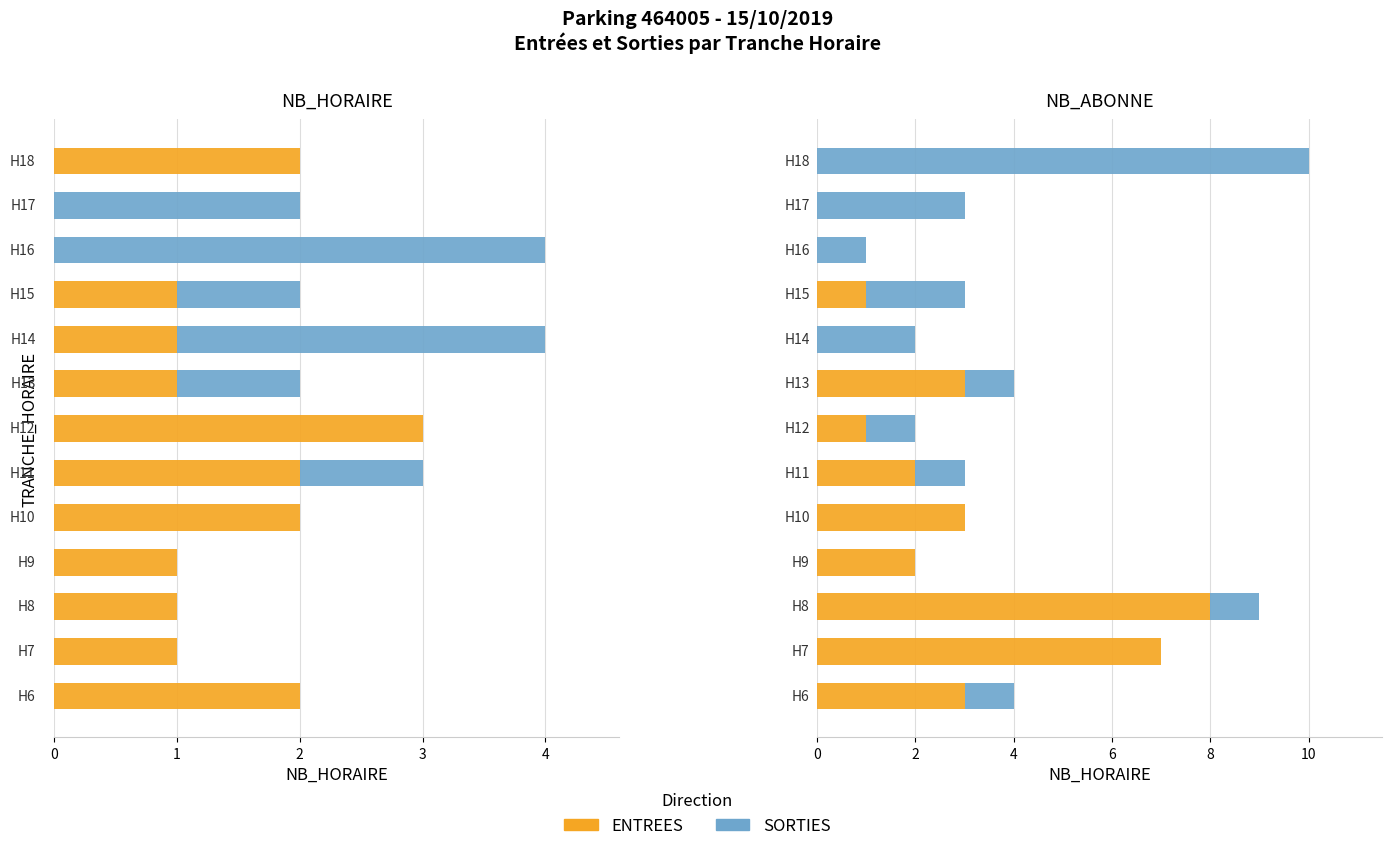

The value of SORTIES at 0 is 1. True or false?

False